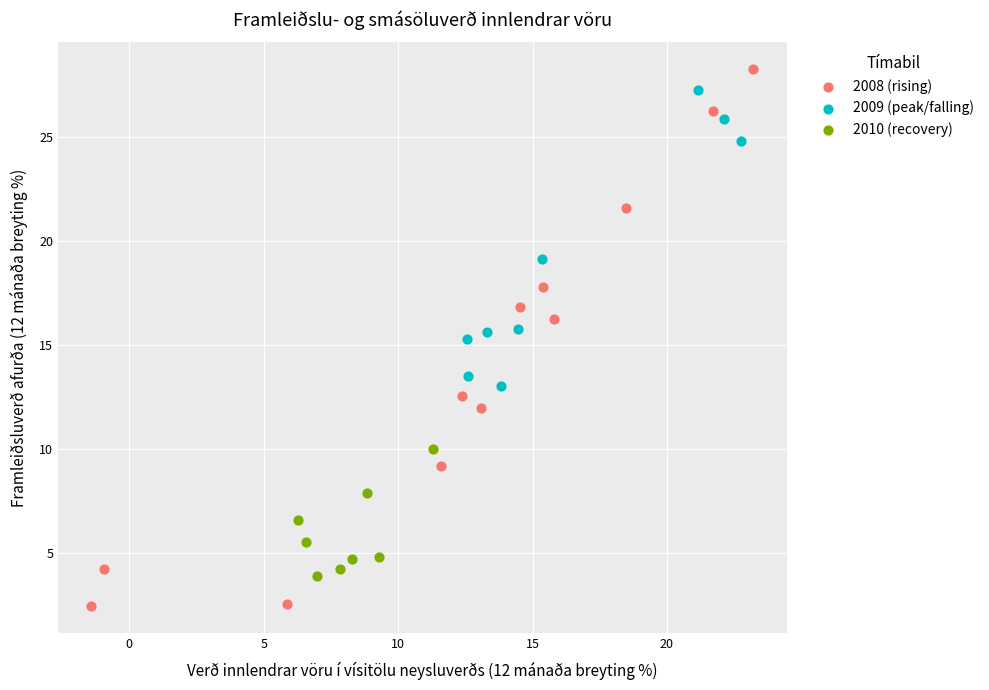

What are all the series names shown in the legend?

2008 (rising), 2009 (peak/falling), 2010 (recovery)